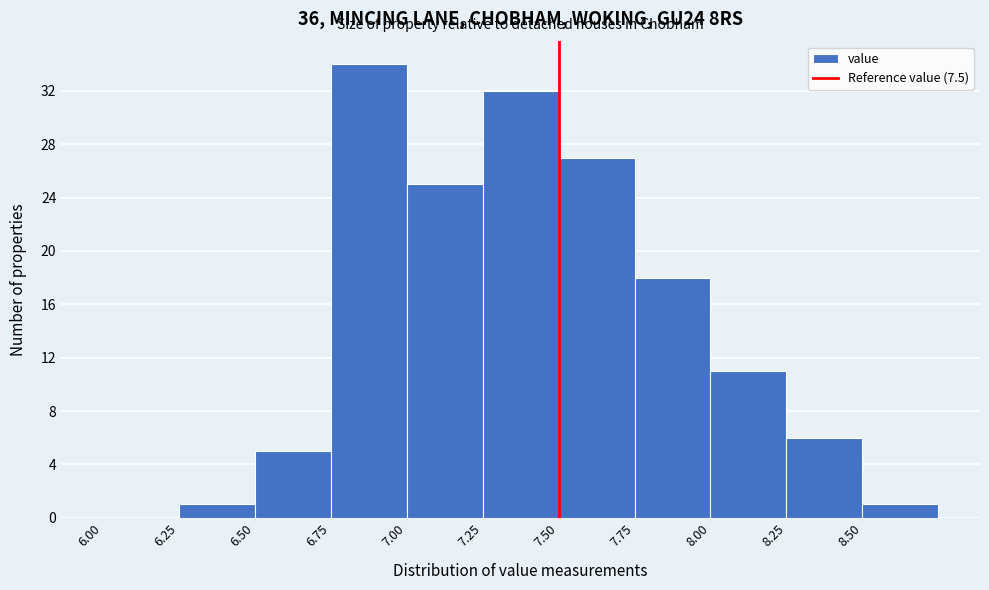

Reading left to right, list every bar in this chart as the range it spans on the x-axis followed by its height. The values are not printed on the chart, so give them approximately, as read against the axis.

6.00 to 6.25: 0
6.25 to 6.50: 1
6.50 to 6.75: 5
6.75 to 7.00: 34
7.00 to 7.25: 25
7.25 to 7.50: 32
7.50 to 7.75: 27
7.75 to 8.00: 18
8.00 to 8.25: 11
8.25 to 8.50: 6
8.50 to 8.75: 1